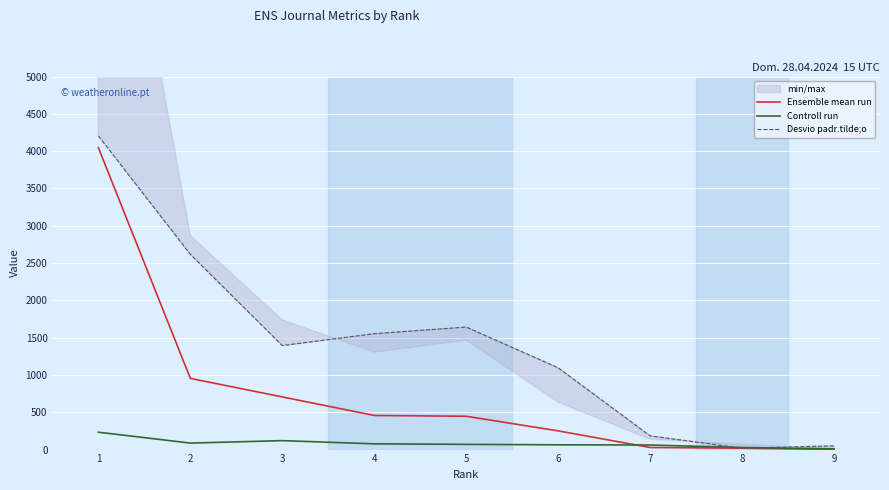

What is the total value across all series at 4?

2087.2